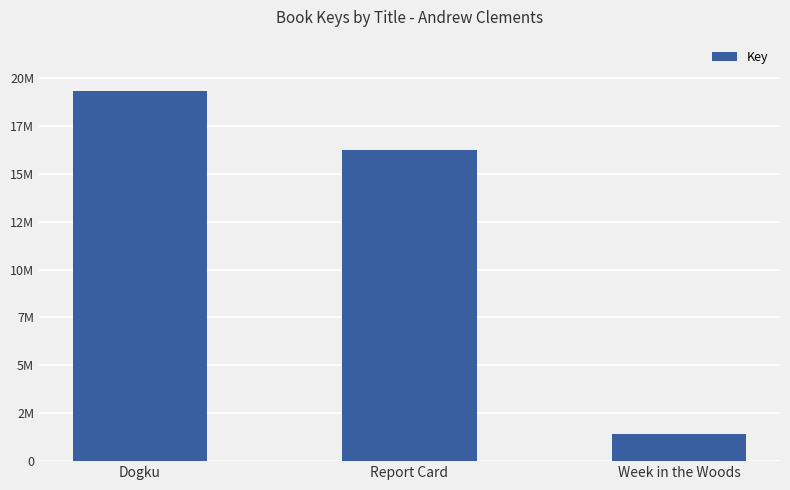

What is the difference between the maximum and minimum values?

17913745